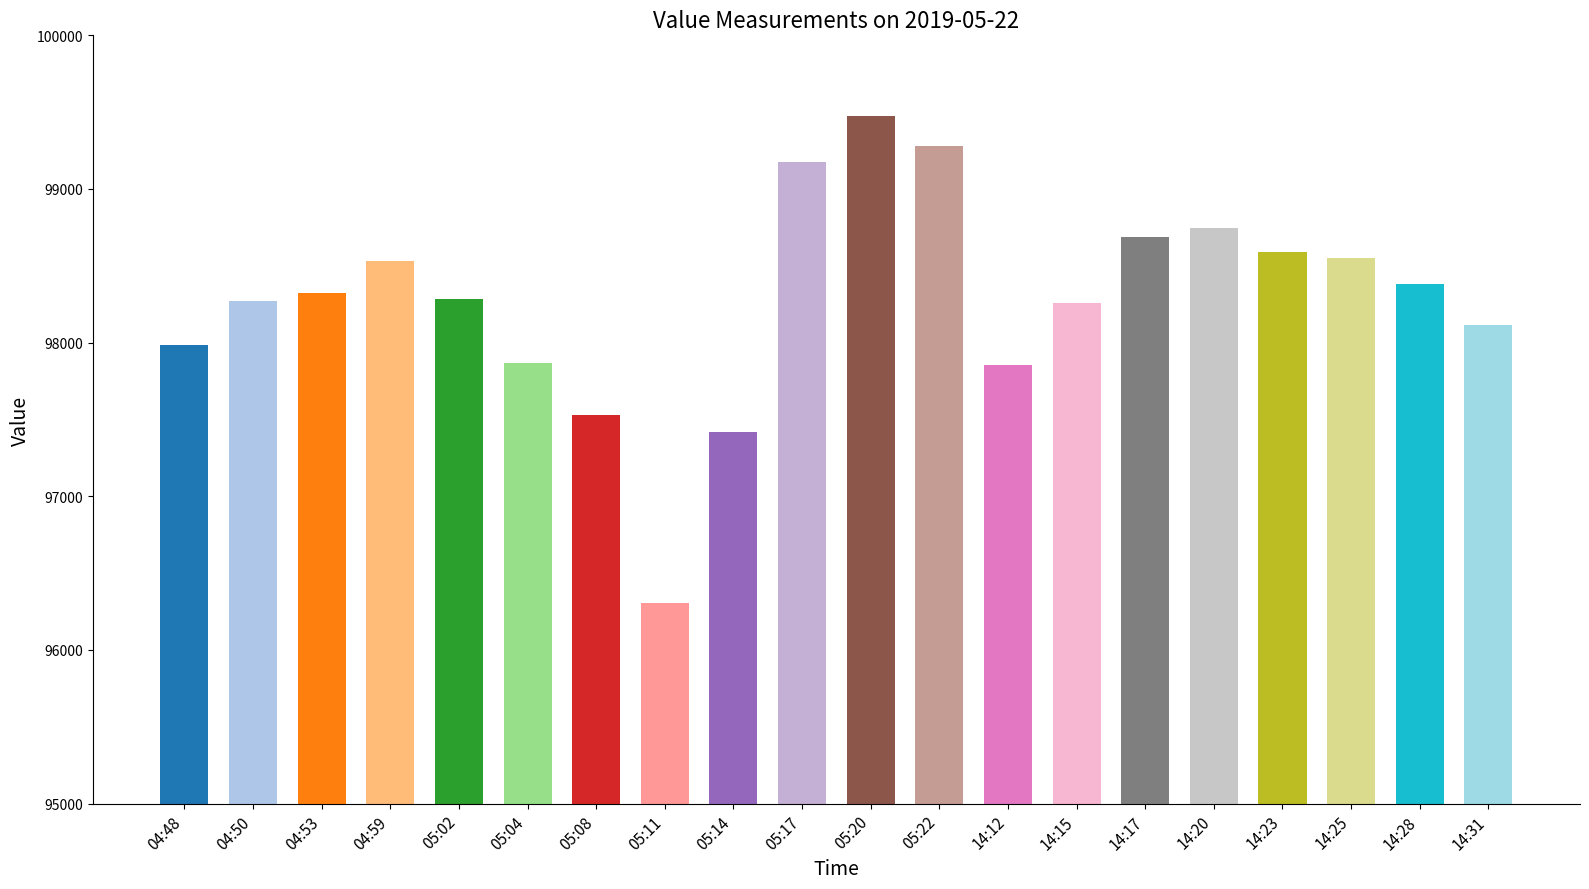

Does the chart contain any negative values?

No